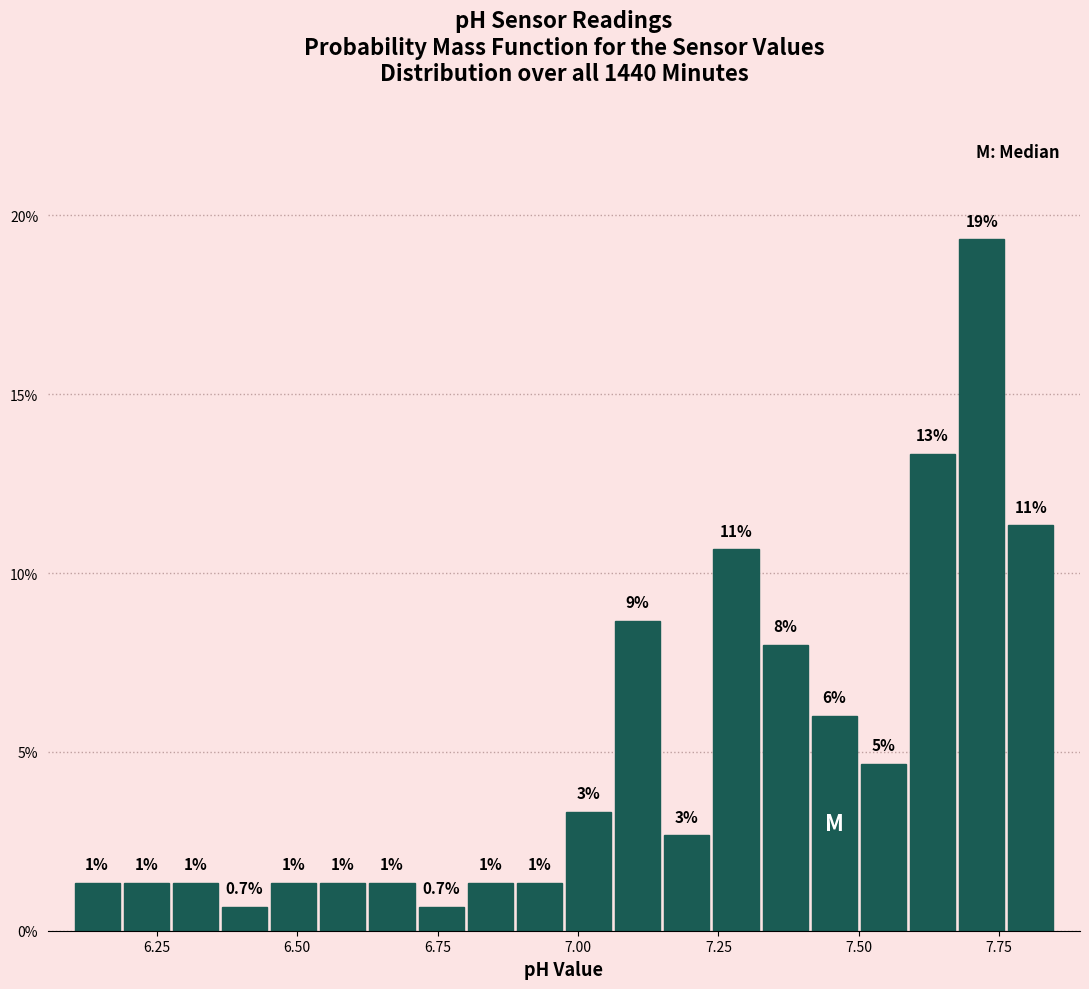

Around what value on the x-axis is the tallest bar? Give the approximate position of its centre, as read against the axis.

7.70